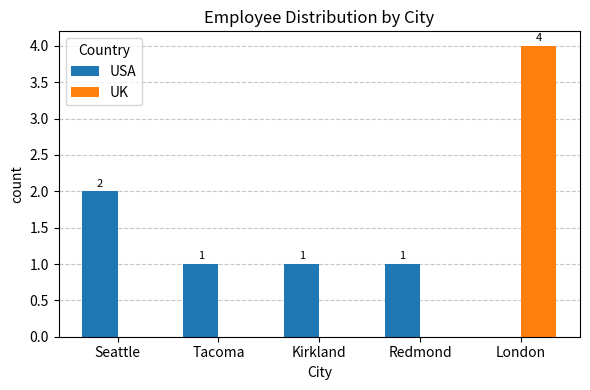

How many groups of bars are there?

5